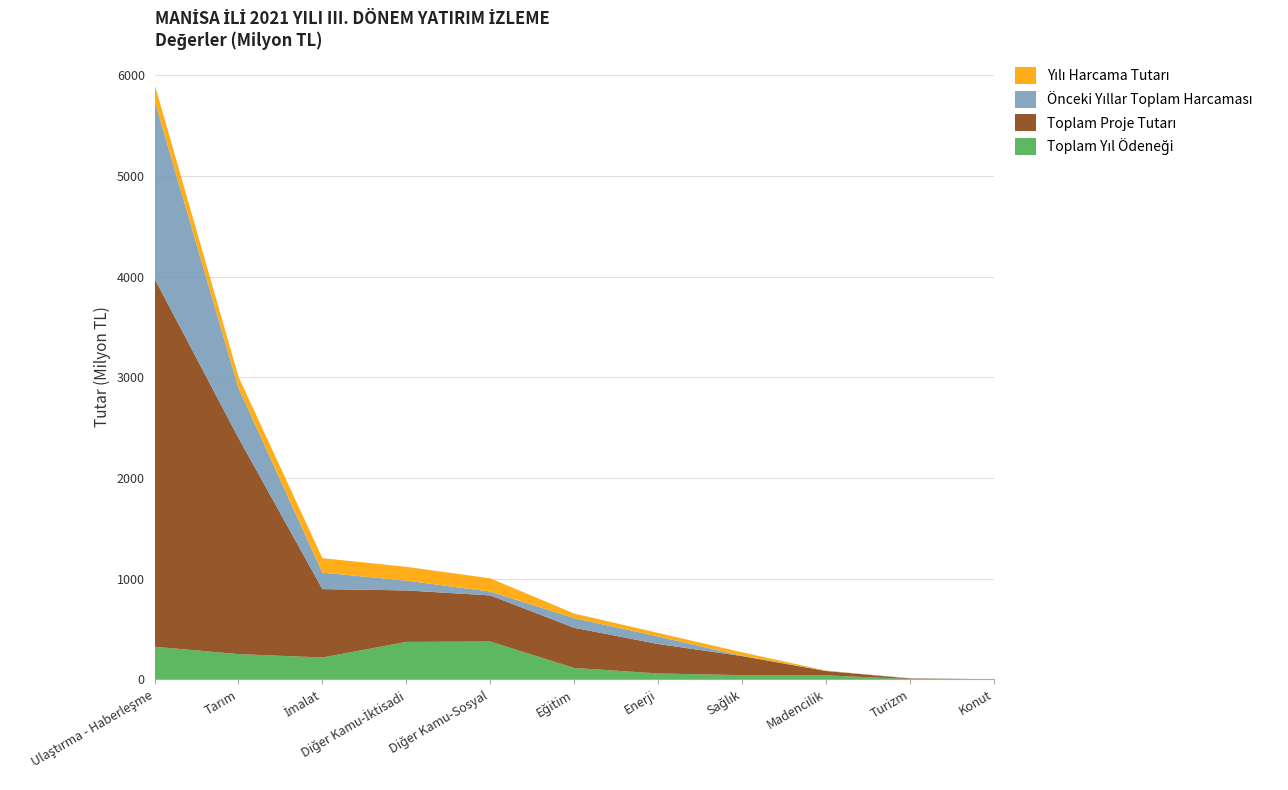

Reading right to left, extract all data points from this chart.

Toplam Yıl Ödeneği: 405934.8	2379820.0	39796368.0	41287543.5	58394000.0	112728206.6	375425342.6	371661449.5	216731030.0	250517929.0	323802580.5
Toplam Proje Tutarı: 516827.8	5640839.1	42926200.0	189762801.0	292495100.0	399138031.0	458057816.7	511363572.8	679516409.9	2147204125.0	3656919742.1
Önceki Yıllar Toplam Harcaması: 55446.5	2922726.2	1128139.0	2300000.0	74600000.0	95910839.1	37983111.6	97400324.0	163321516.8	495533141.0	1769176494.9
Yılı Harcama Tutarı: 61360.0	805655.9	2768115.0	34746027.5	35642426.5	45490025.0	131766194.8	137089070.6	143892485.9	112794810.0	162885114.8